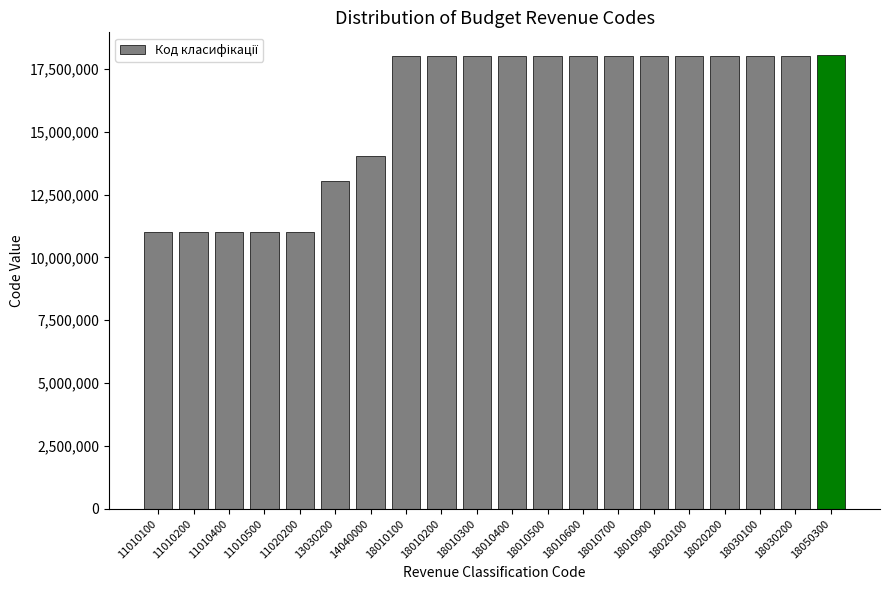

What is the difference between the maximum and minimum values?

7040200